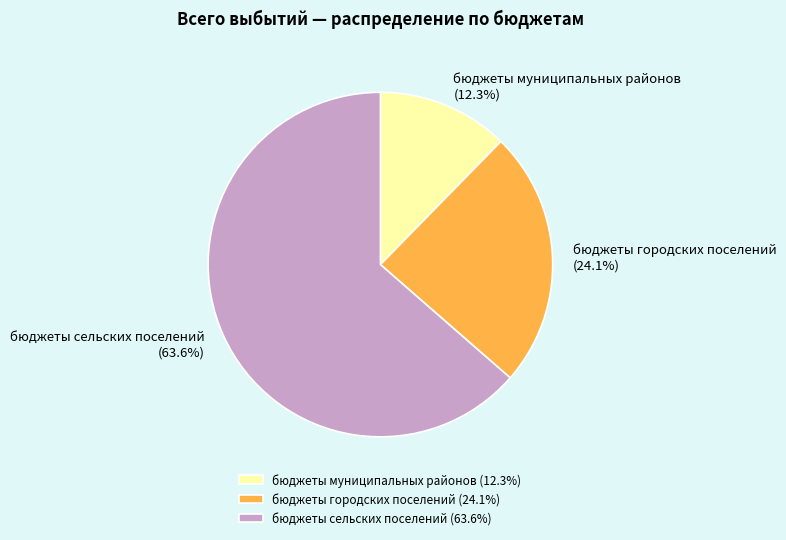

To the nearest percent, what percentage of the pie is бюджеты городских поселений?

24%